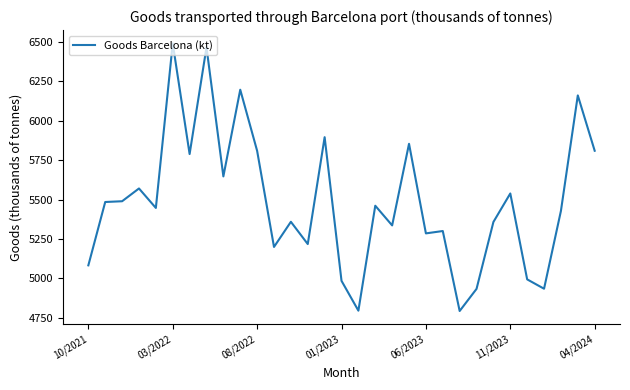

What is the smallest value displayed?

4793.7